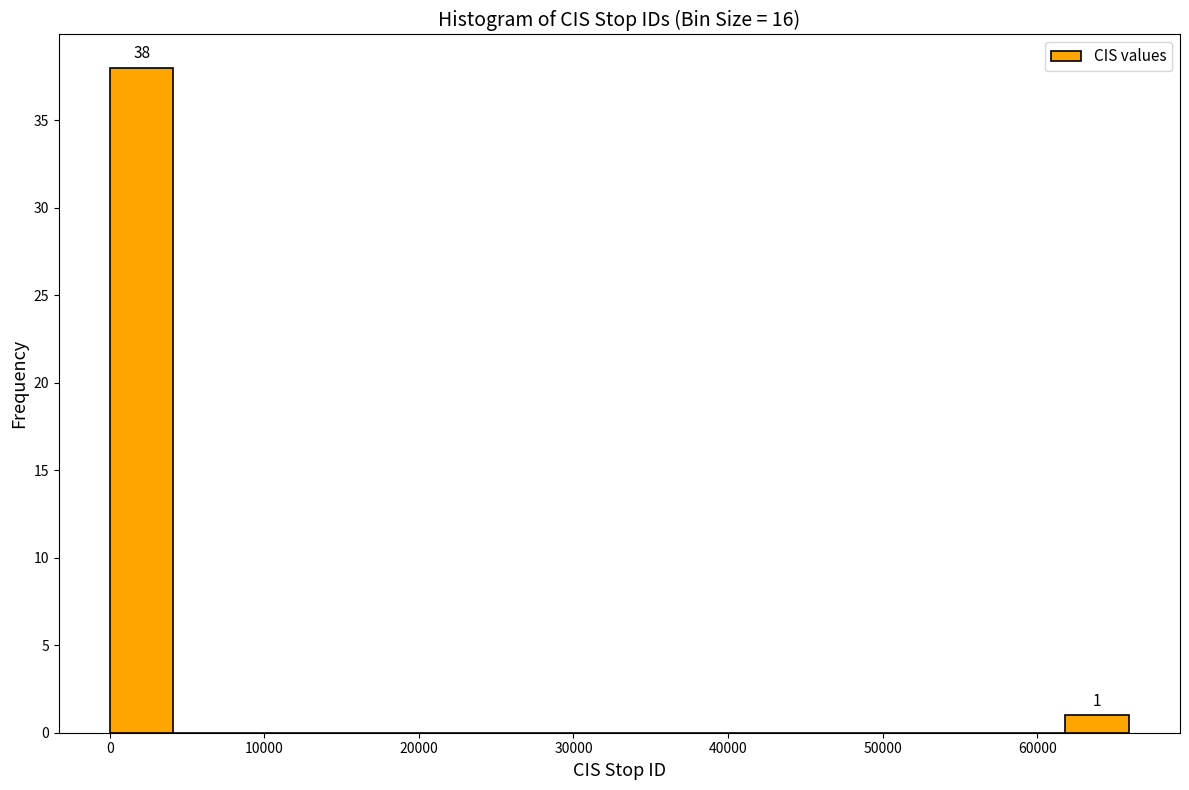

Which range on the x-axis has the tallest bar?

0 to 4000